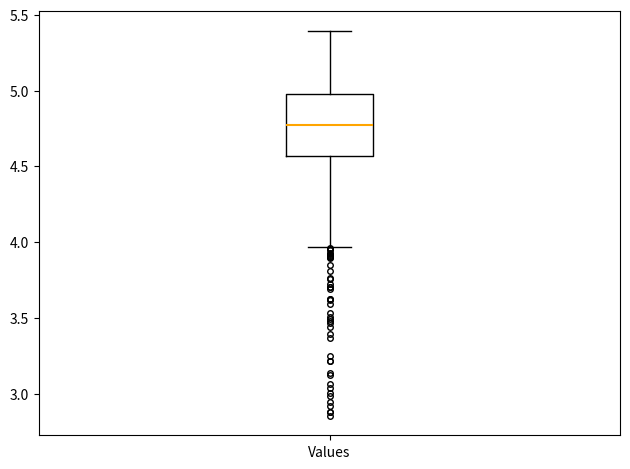

Where is the lower edge of the box for Values on the y-axis? The values are not printed on the chart, so give them approximately, as read against the axis.

4.55